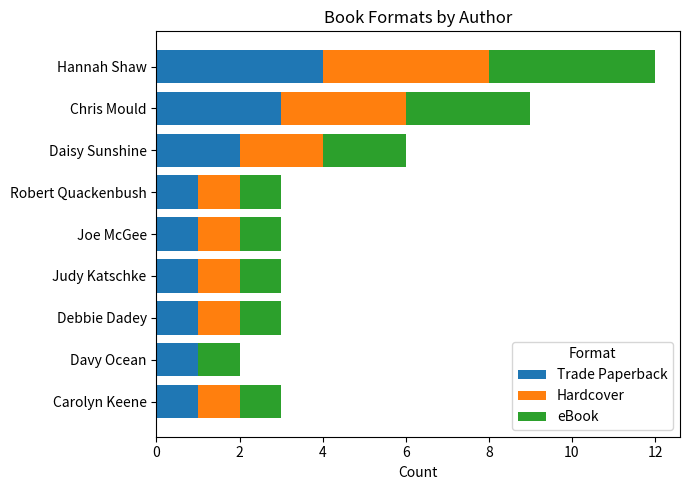

What is the total value across all series at Daisy Sunshine?

6